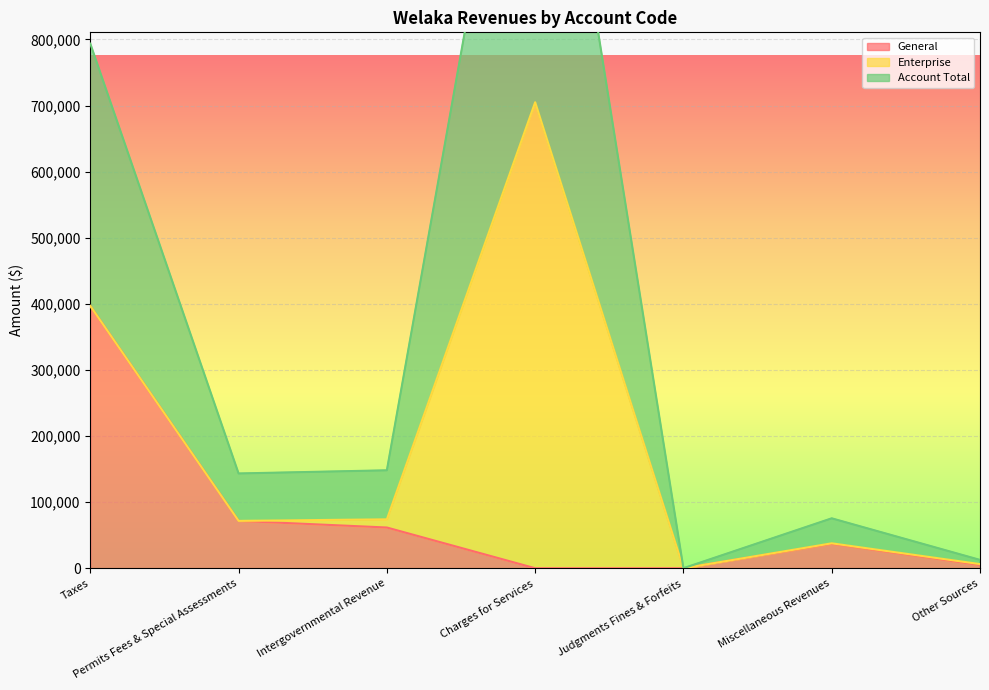

The General series shows 36960 at Miscellaneous Revenues. True or false?

True